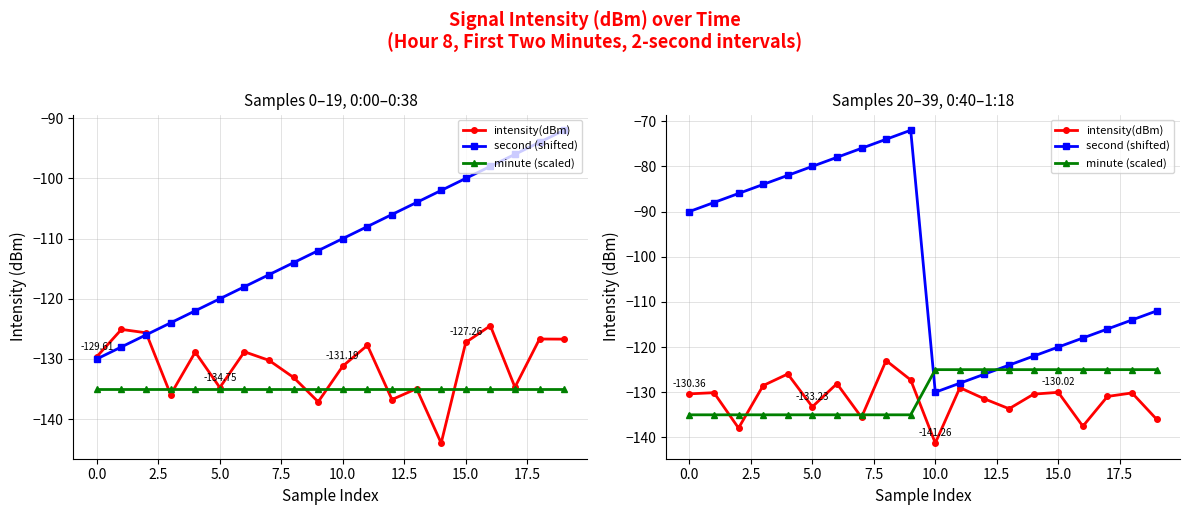

How many values in the second (shifted) series are below -90?

10